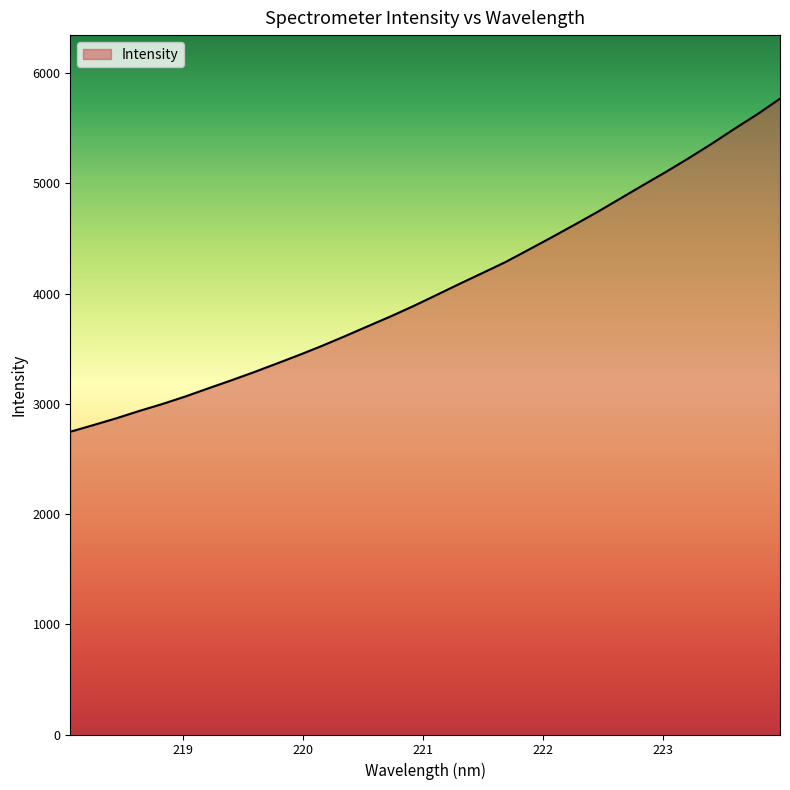

What is the greatest value displayed?

5769.1